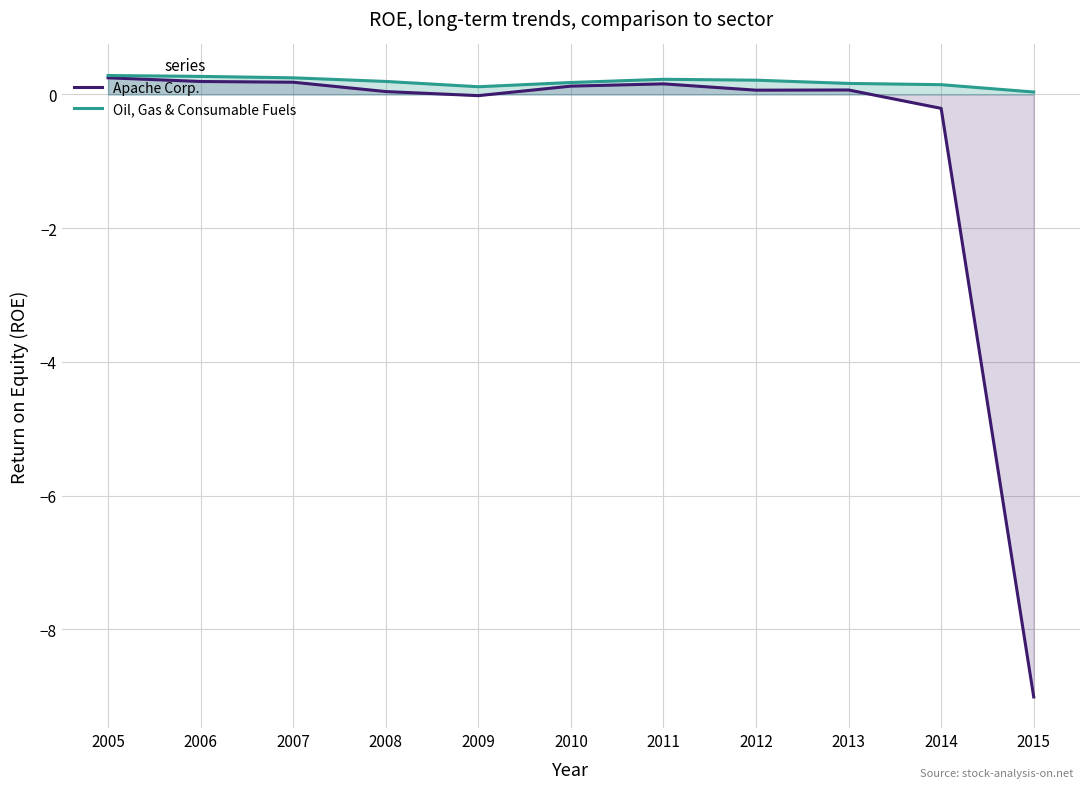

What is the average value of the Apache Corp. series?

-0.7